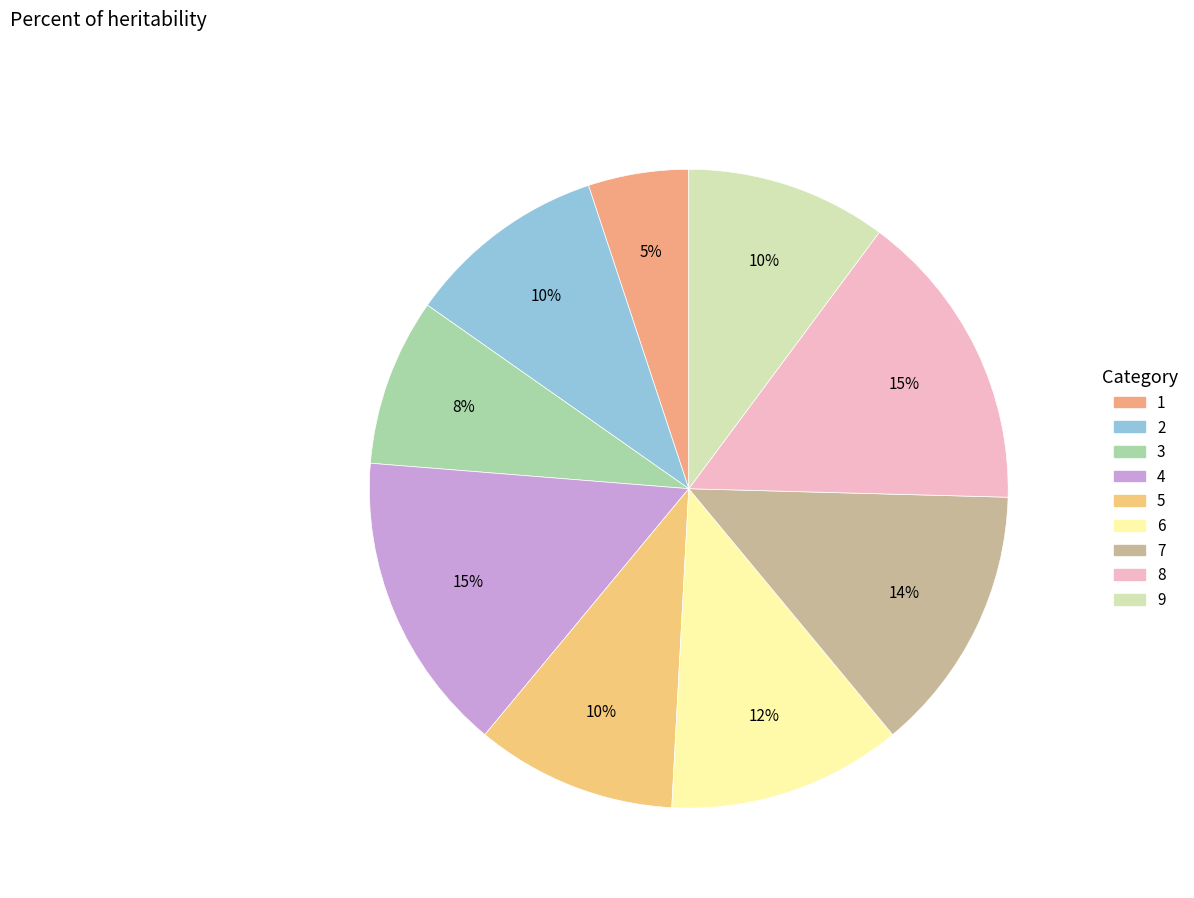

Is 1 the majority of the pie?

No